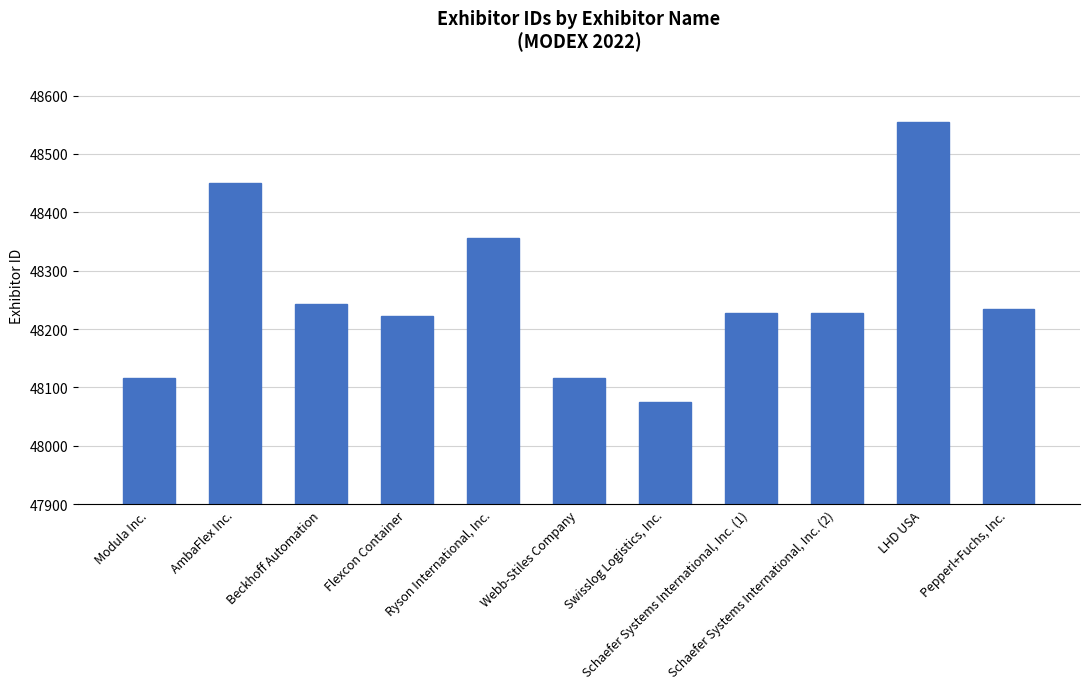

Between Schaefer Systems International, Inc. (1) and Modula Inc., which is larger?

Schaefer Systems International, Inc. (1)